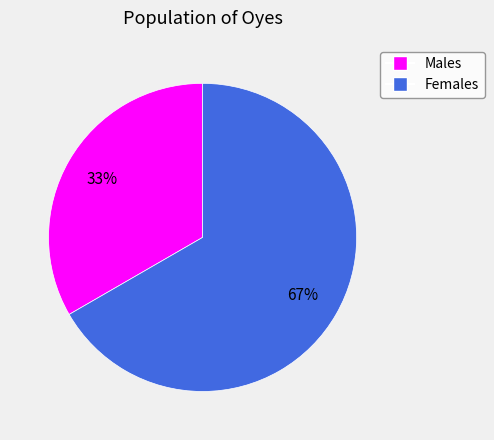

Is there any slice that represents more than half of the pie?

Yes